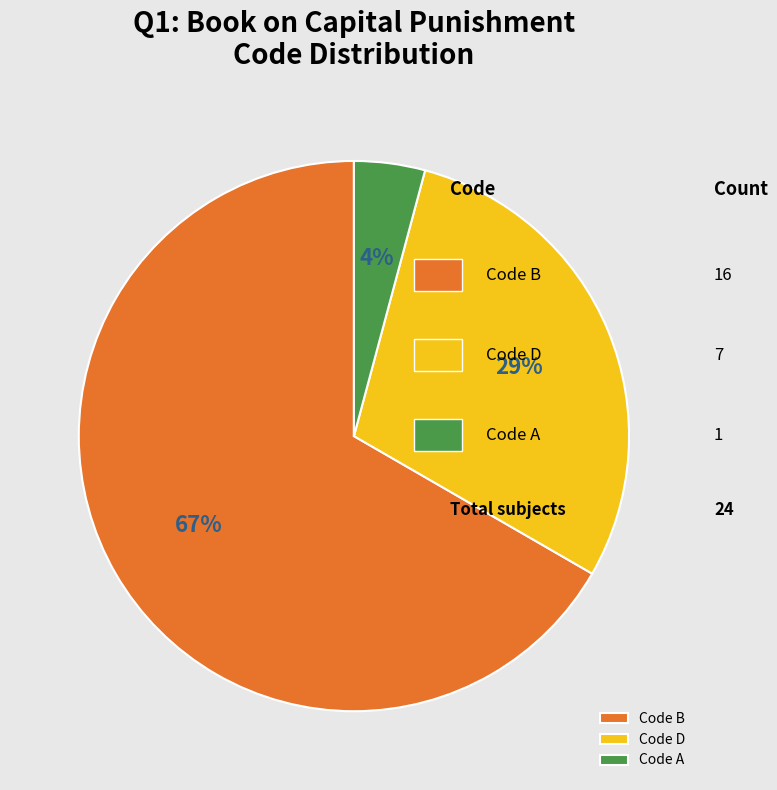

What is the ratio of the value at Code B to the value at Code D?

2.3